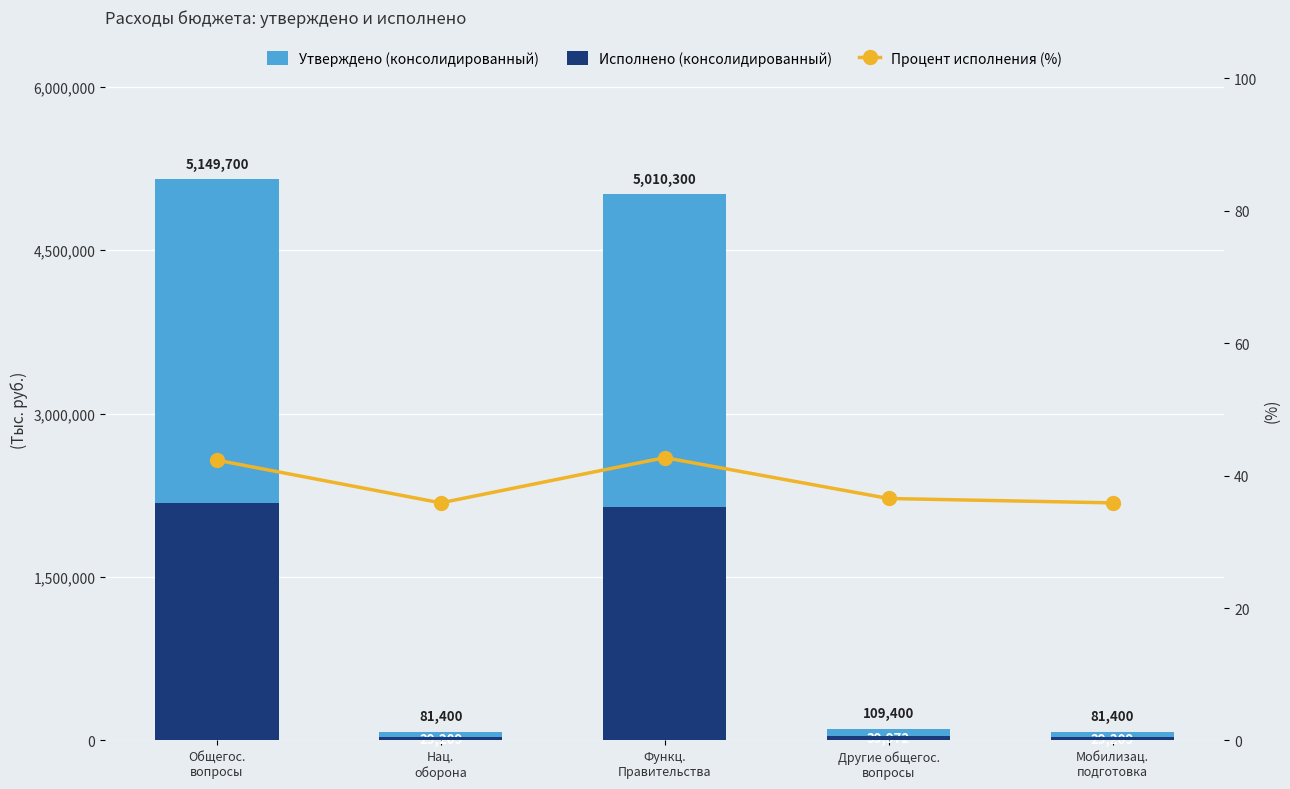

Reading left to right, list all the values displayed in this chart.

Утверждено (консолидированный): 5149700.0	81400.0	5010300.0	109400.0	81400.0
Исполнено (консолидированный): 2179605.8	29209.4	2139634.1	39971.7	29209.4
Процент исполнения (%): 42.3	35.9	42.7	36.5	35.9